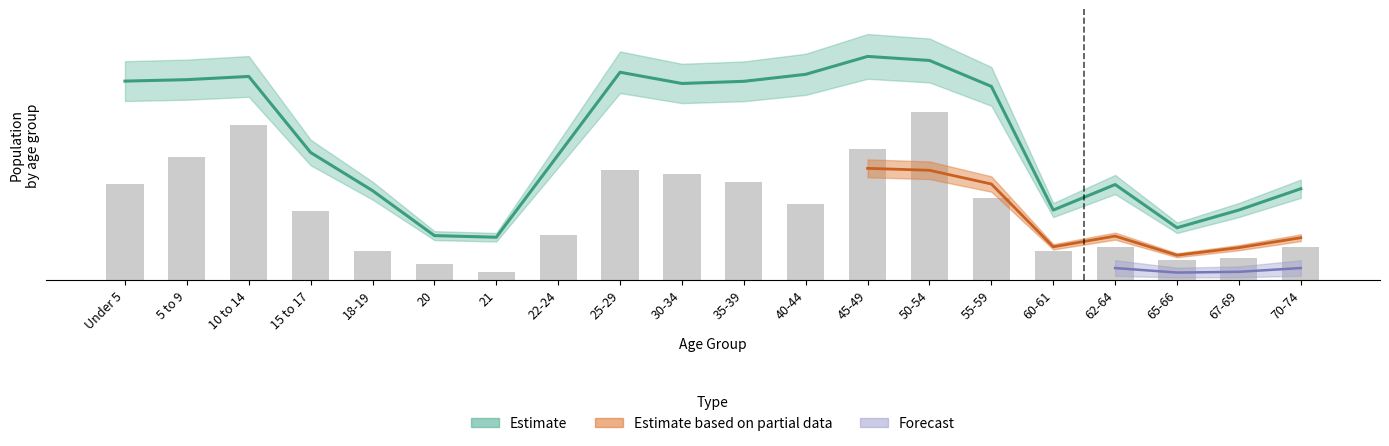

Reading right to left, transcribe all the data shown in this chart.

16.2	11.1	10.1	16.2	14.2	40.5	83.0	64.8	37.5	48.6	52.7	54.7	22.3	4.1	8.1	14.2	34.4	77.0	60.8	47.6